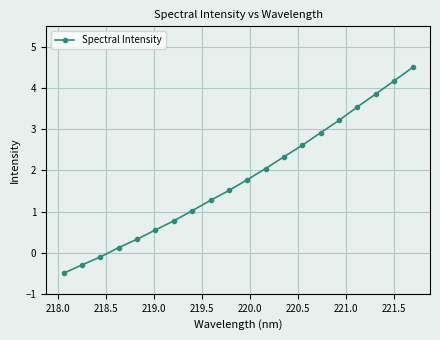

Reading left to right, what are all the values shown in this chart?

-0.5	-0.3	-0.1	0.1	0.3	0.6	0.8	1.0	1.3	1.5	1.8	2.0	2.3	2.6	2.9	3.2	3.5	3.9	4.2	4.5